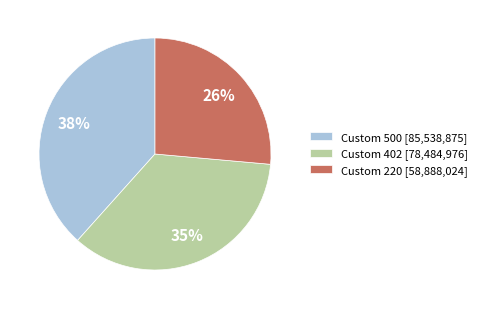

Is there any slice that represents more than half of the pie?

No